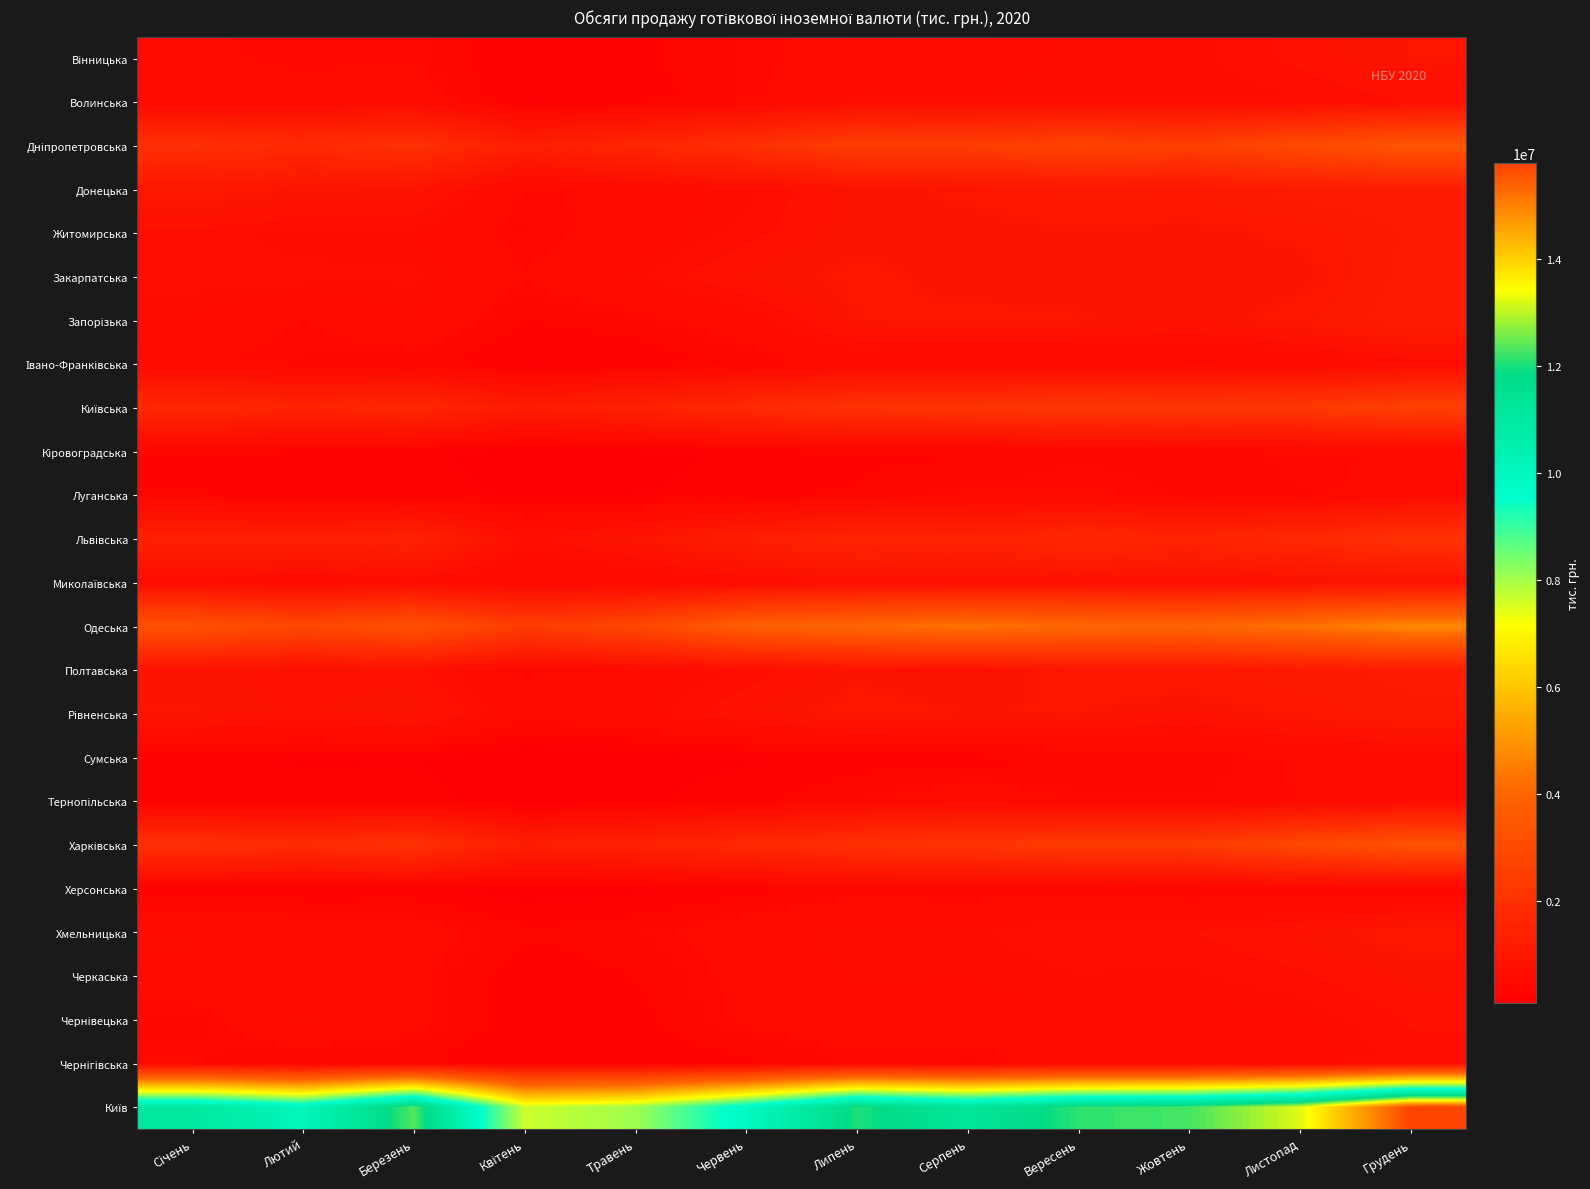

Which series has the largest range (max minus min)?

Київ